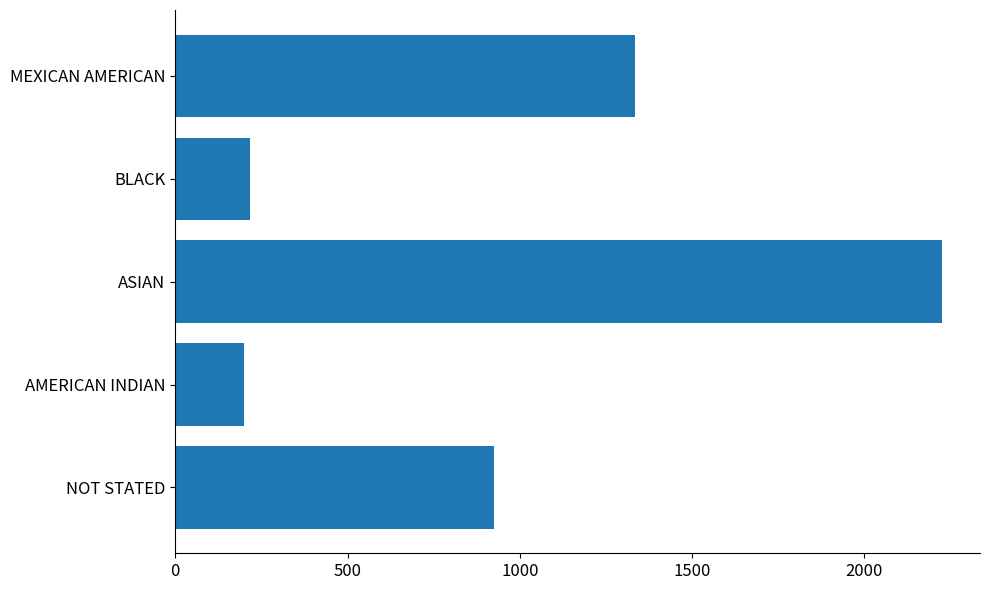

What is the average value?

980